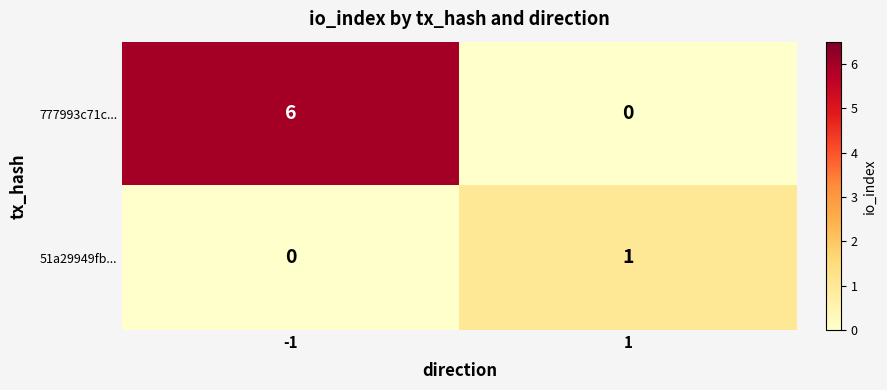

List the series in order of their overall mean, lowest first.

51a29949fb..., 777993c71c...